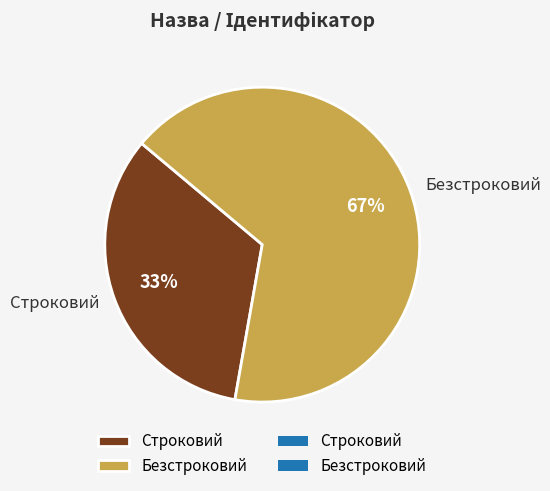

Combined, do Строковий and Безстроковий account for over 50%?

Yes